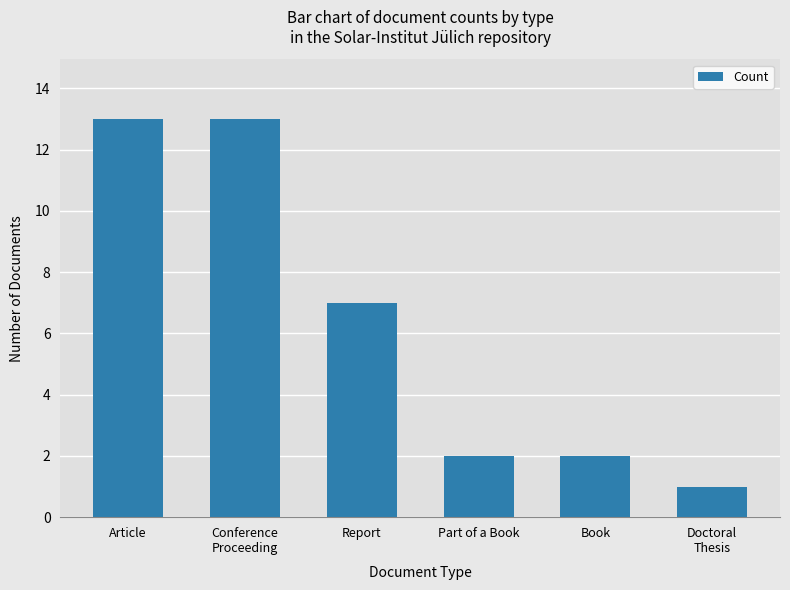

What is the ratio of the value at Part of a Book to the value at Book?

1.0